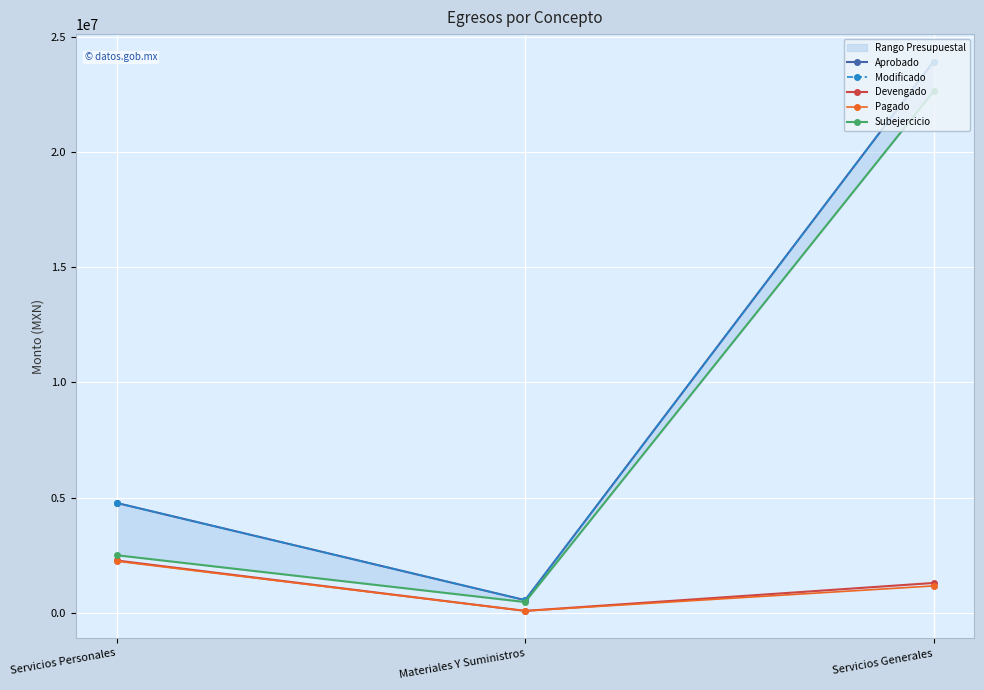

What is the total value across all series at Servicios Generales?

72974337.2